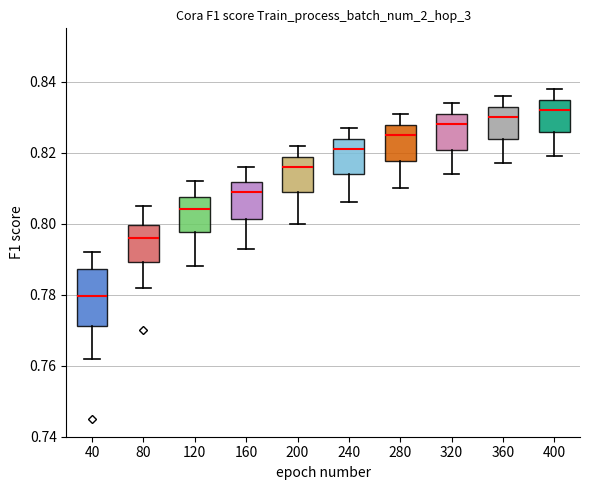

Reading left to right, transcribe this box plot: for each box, give where its median line is, the range the box spans, and where its two whiskers end, as read against the y-axis. The values are not printed on the chart, so give them approximately, as read against the axis.

40: median 0.780, box 0.772 to 0.788, whiskers 0.762 to 0.792
80: median 0.796, box 0.790 to 0.800, whiskers 0.782 to 0.806
120: median 0.804, box 0.798 to 0.808, whiskers 0.788 to 0.812
160: median 0.810, box 0.802 to 0.812, whiskers 0.794 to 0.816
200: median 0.816, box 0.810 to 0.818, whiskers 0.800 to 0.822
240: median 0.822, box 0.814 to 0.824, whiskers 0.806 to 0.828
280: median 0.826, box 0.818 to 0.828, whiskers 0.810 to 0.832
320: median 0.828, box 0.820 to 0.830, whiskers 0.814 to 0.834
360: median 0.830, box 0.824 to 0.832, whiskers 0.818 to 0.836
400: median 0.832, box 0.826 to 0.834, whiskers 0.820 to 0.838